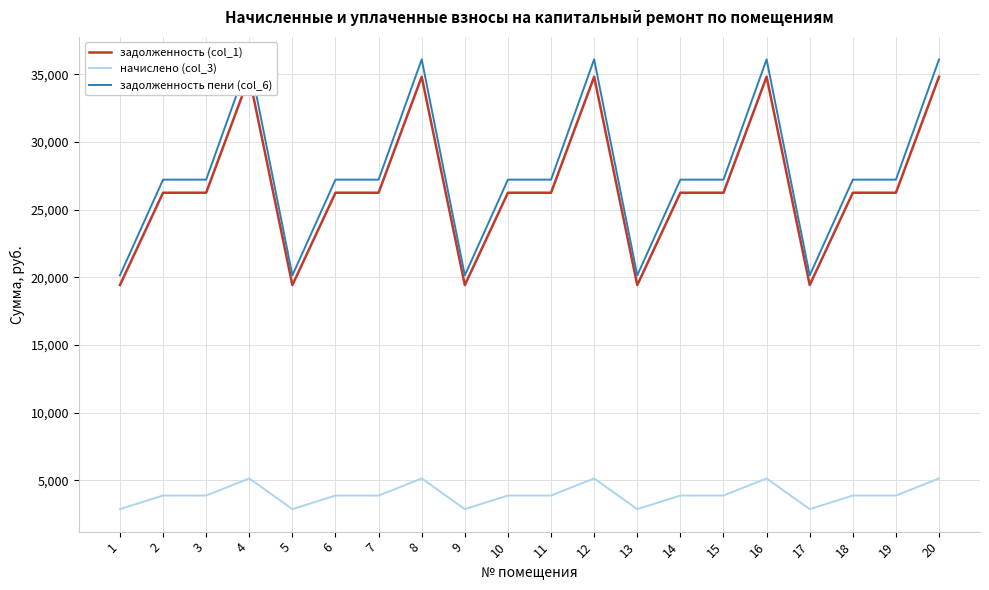

Reading left to right, list all the values displayed in this chart.

задолженность (col_1): 1=19428.3	2=26257.2	3=26257.2	4=34833.3	5=19428.3	6=26257.2	7=26257.2	8=34833.3	9=19428.3	10=26257.2	11=26257.2	12=34833.3	13=19428.3	14=26257.2	15=26257.2	16=34833.3	17=19428.3	18=26257.2	19=26257.2	20=34833.3
начислено (col_3): 1=2862.6	2=3868.8	3=3868.8	4=5132.4	5=2862.6	6=3868.8	7=3868.8	8=5132.4	9=2862.6	10=3868.8	11=3868.8	12=5132.4	13=2862.6	14=3868.8	15=3868.8	16=5132.4	17=2862.6	18=3868.8	19=3868.8	20=5132.4
задолженность пени (col_6): 1=20143.9	2=27224.4	3=27224.4	4=36116.4	5=20143.9	6=27224.4	7=27224.4	8=36116.4	9=20143.9	10=27224.4	11=27224.4	12=36116.4	13=20143.9	14=27224.4	15=27224.4	16=36116.4	17=20143.9	18=27224.4	19=27224.4	20=36116.4